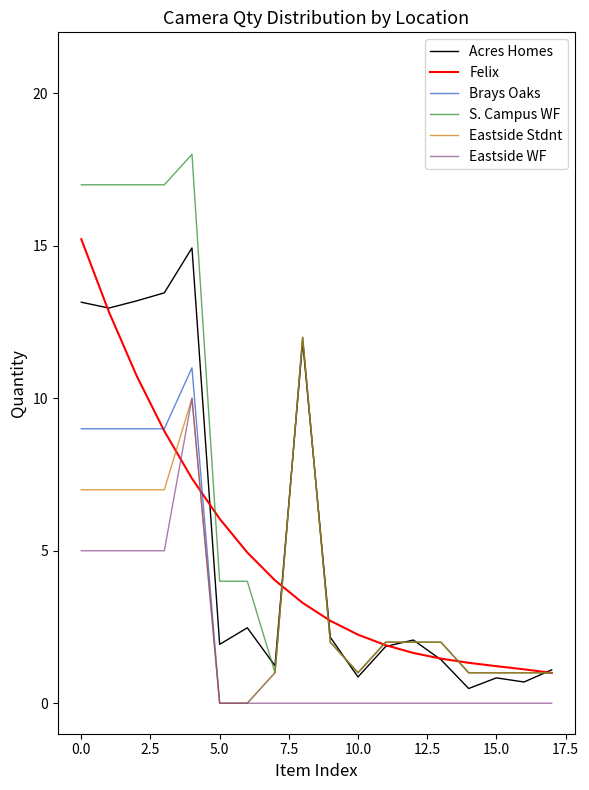

What is the highest value of the Eastside Stdnt series?

12.0